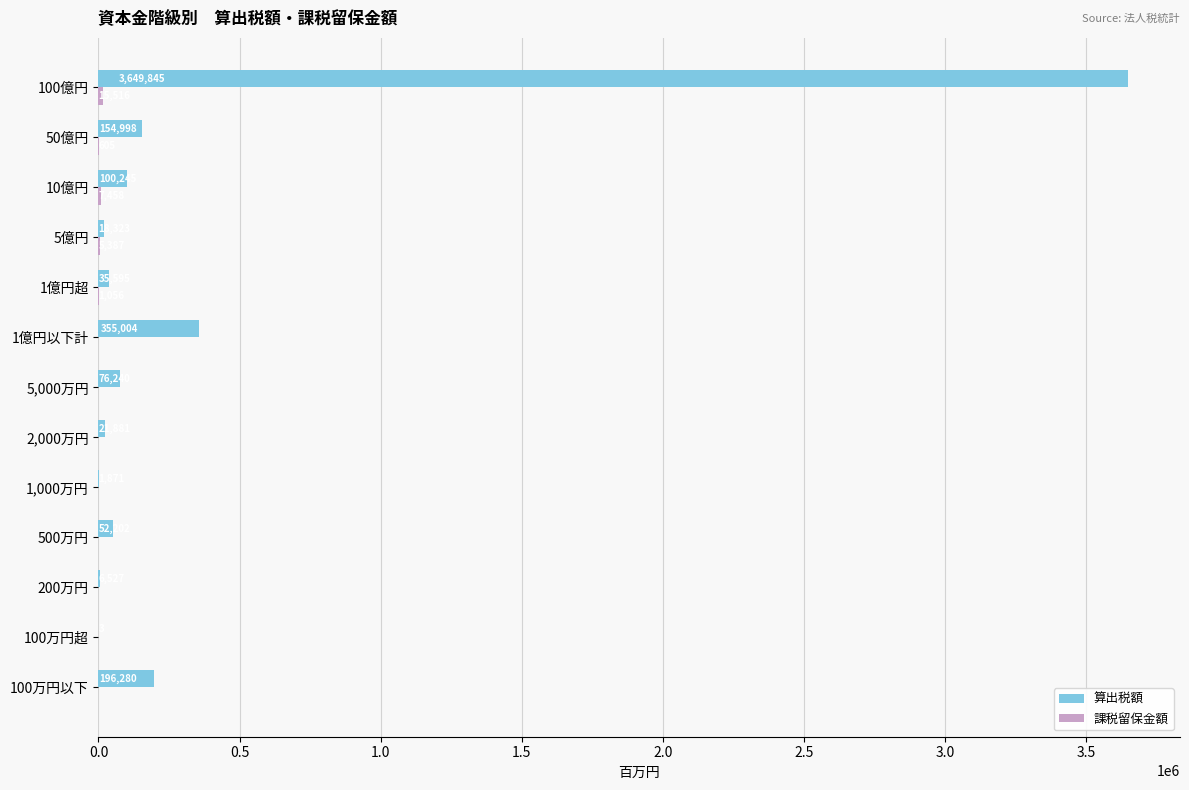

What is the maximum value for 算出税額?

3649845